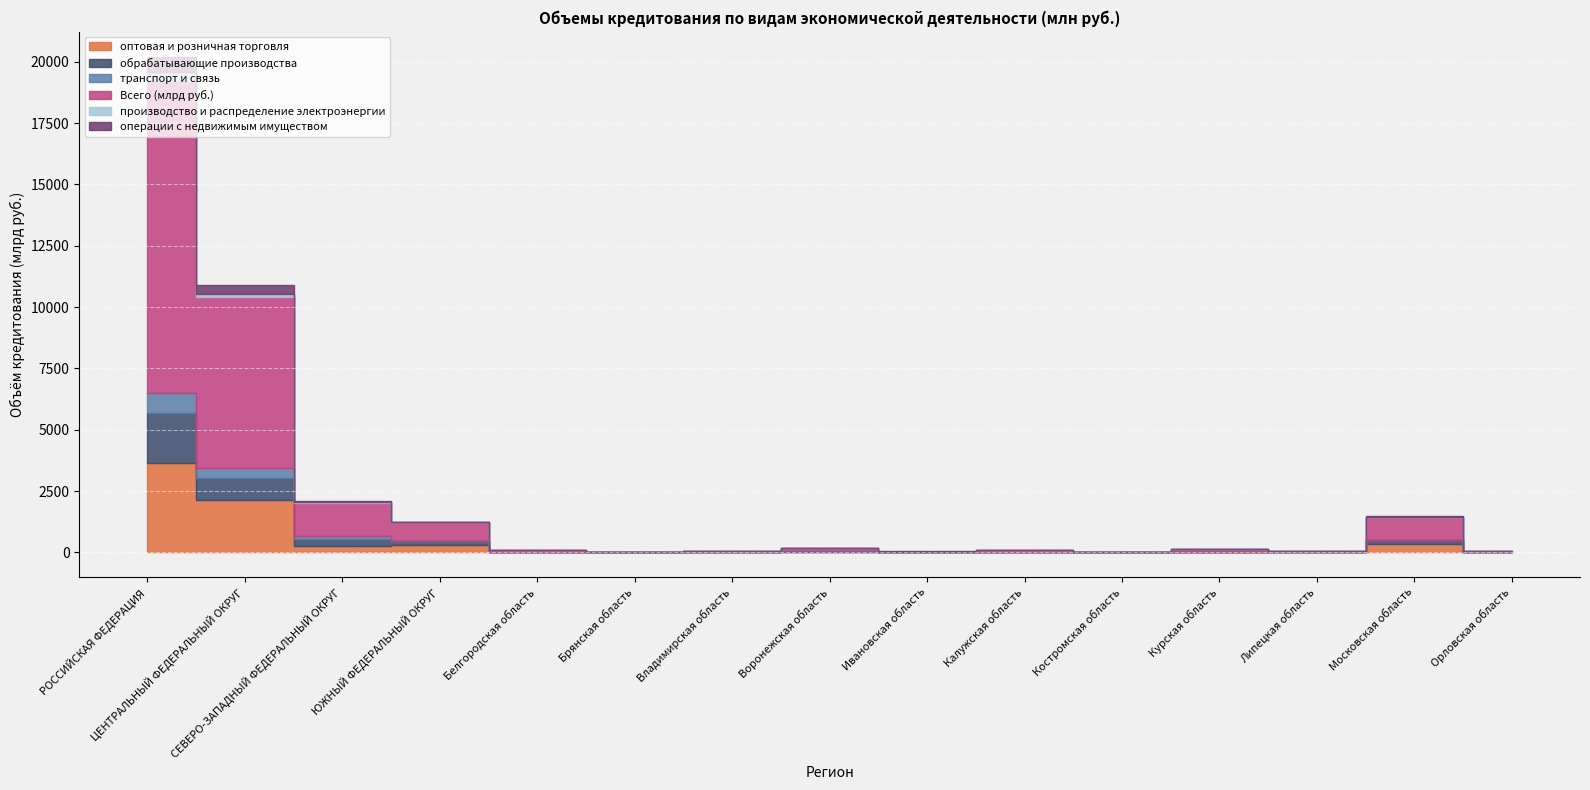

Is the value of Всего (млрд руб.) at Калужская область greater than the value of операции с недвижимым имуществом at Белгородская область?

Yes